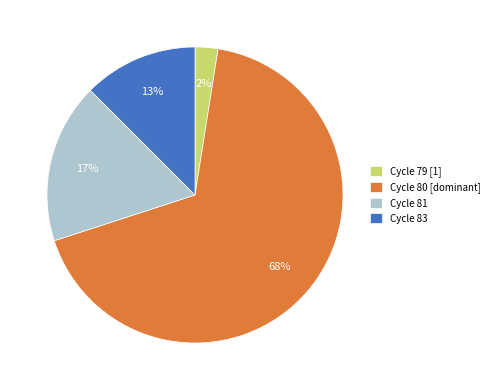

How many segments does this pie chart have?

4